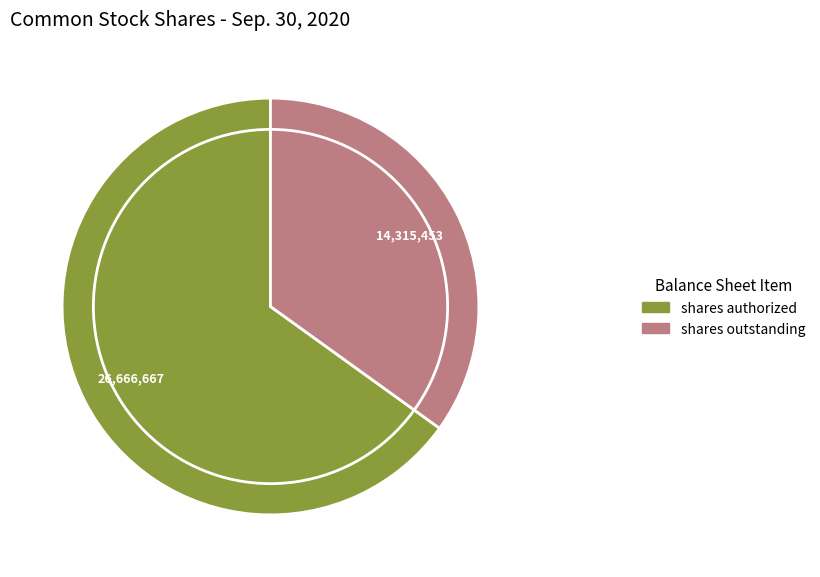

Which category has the biggest portion of the pie?

shares authorized